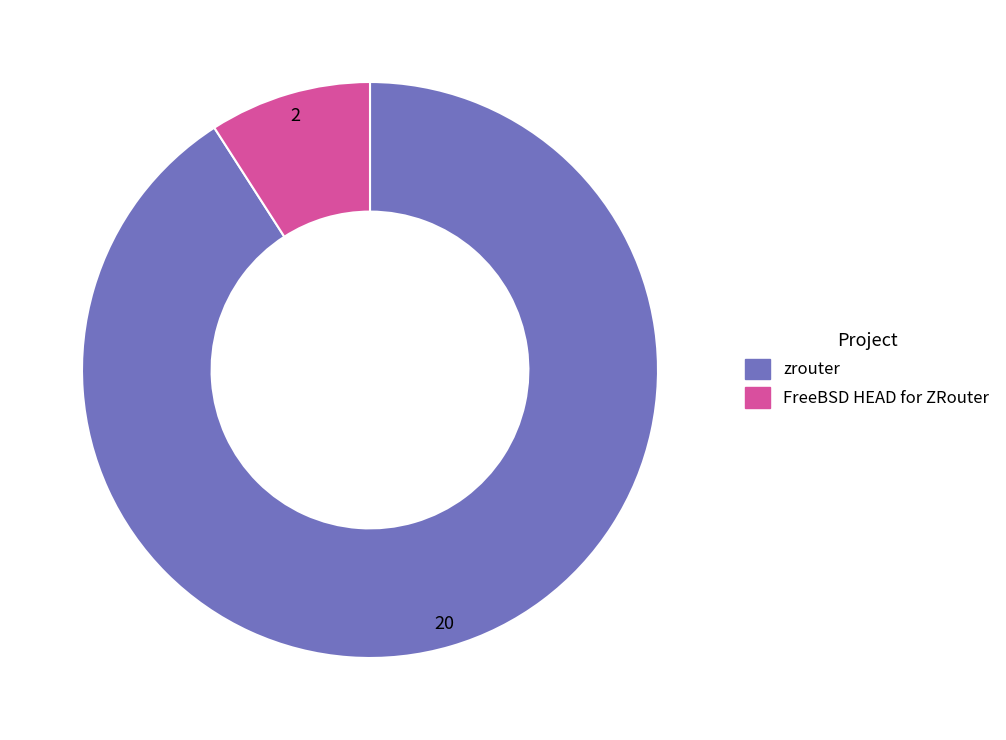

How many segments does this pie chart have?

2